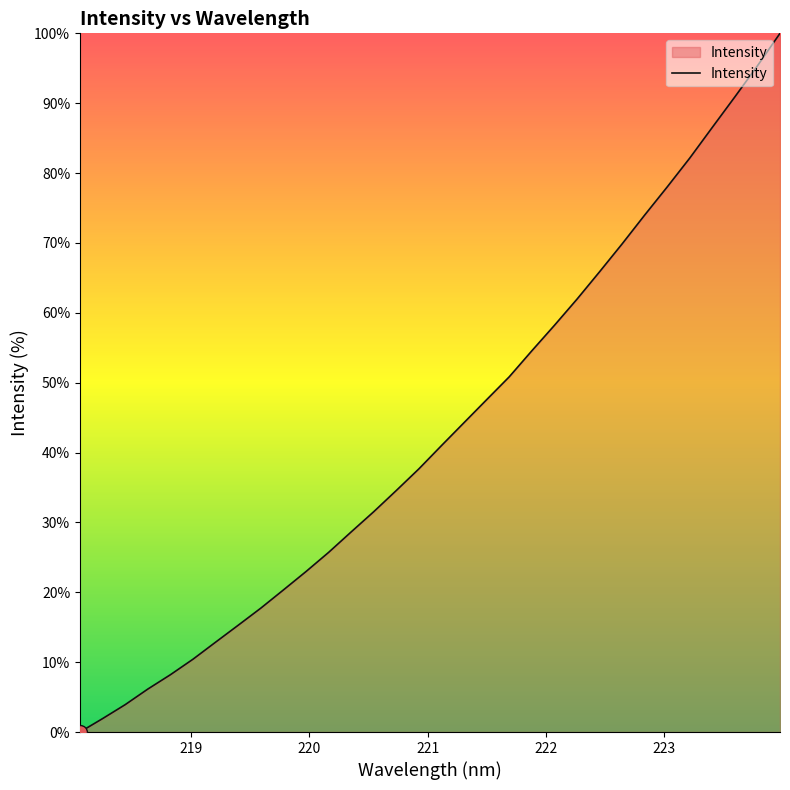

What is the greatest value displayed?

100.0